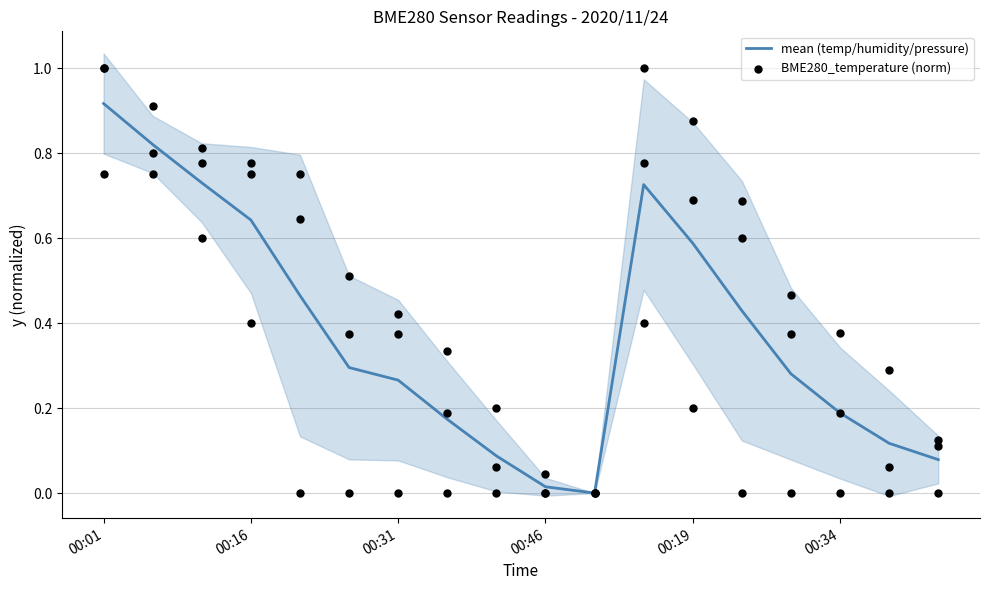

True or false: mean (temp/humidity/pressure) has a value of 0.5 at 00:01.

False